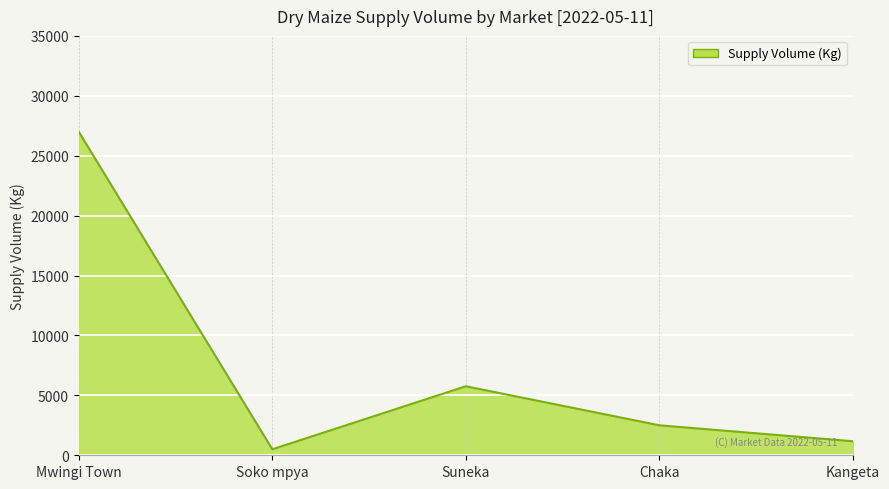

Which category has the highest value across all series?

Mwingi Town